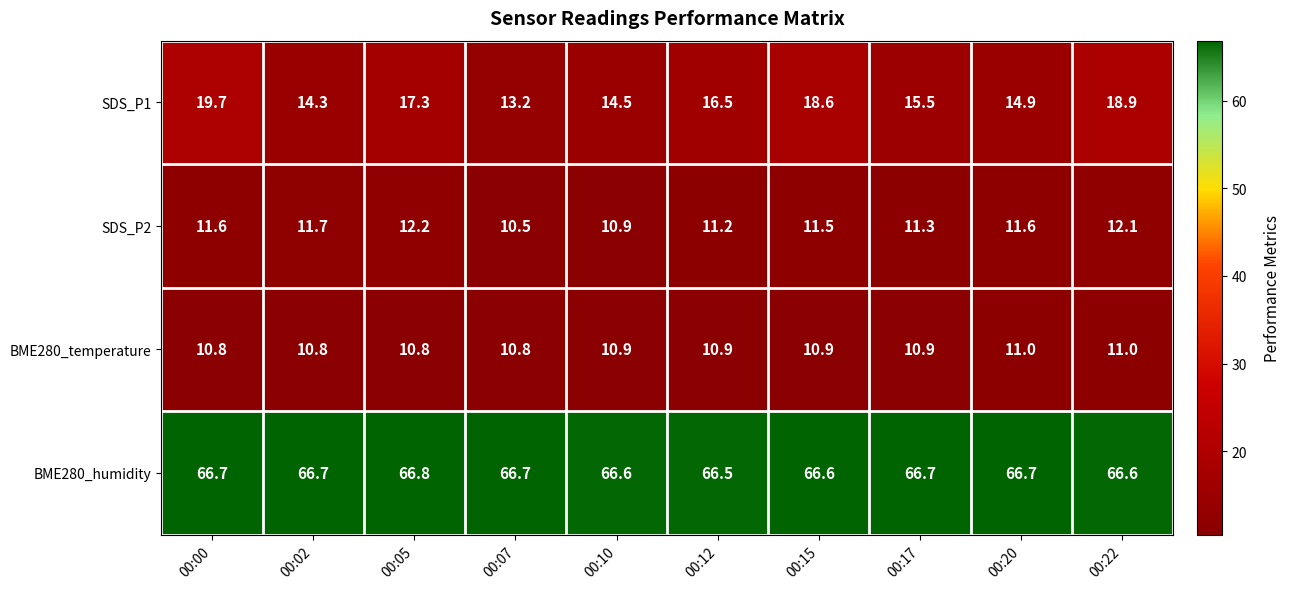

How many values in the SDS_P1 series are below 16?

5